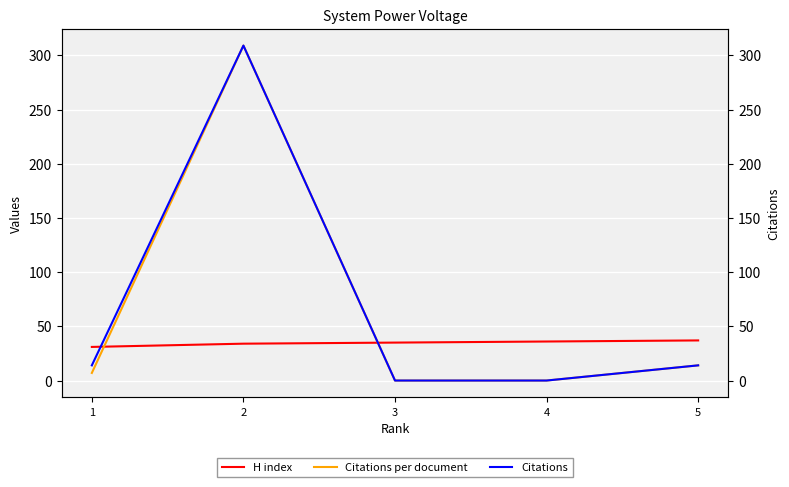

How many series are shown in this chart?

3